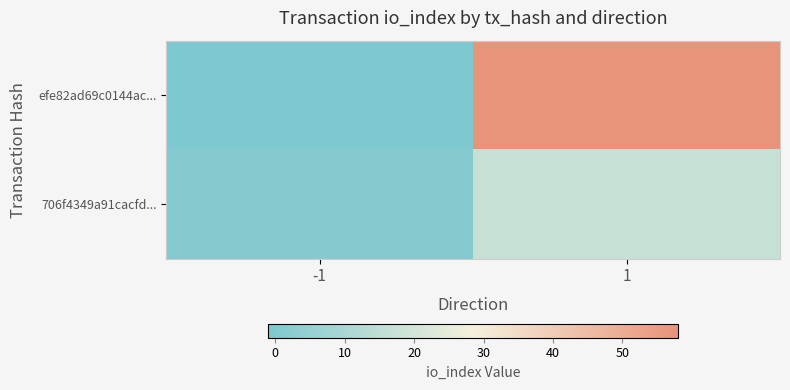

What is the greatest value displayed?

58